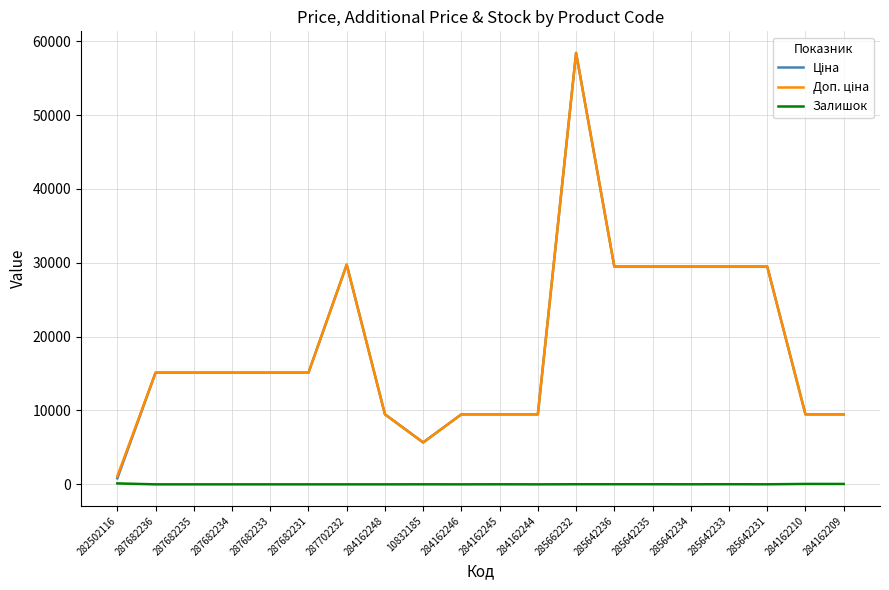

At which category does the chart reach its peak across all series?

285662232